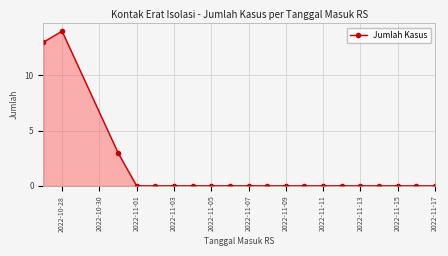

What is the sum of all values?

30